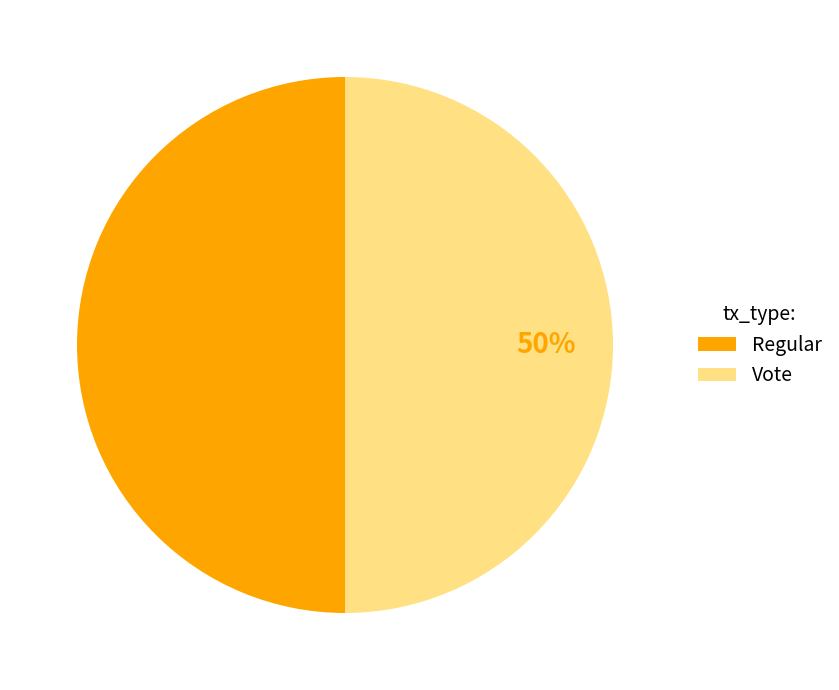

Approximately how many times larger is the value at Vote compared to Regular?

1.0